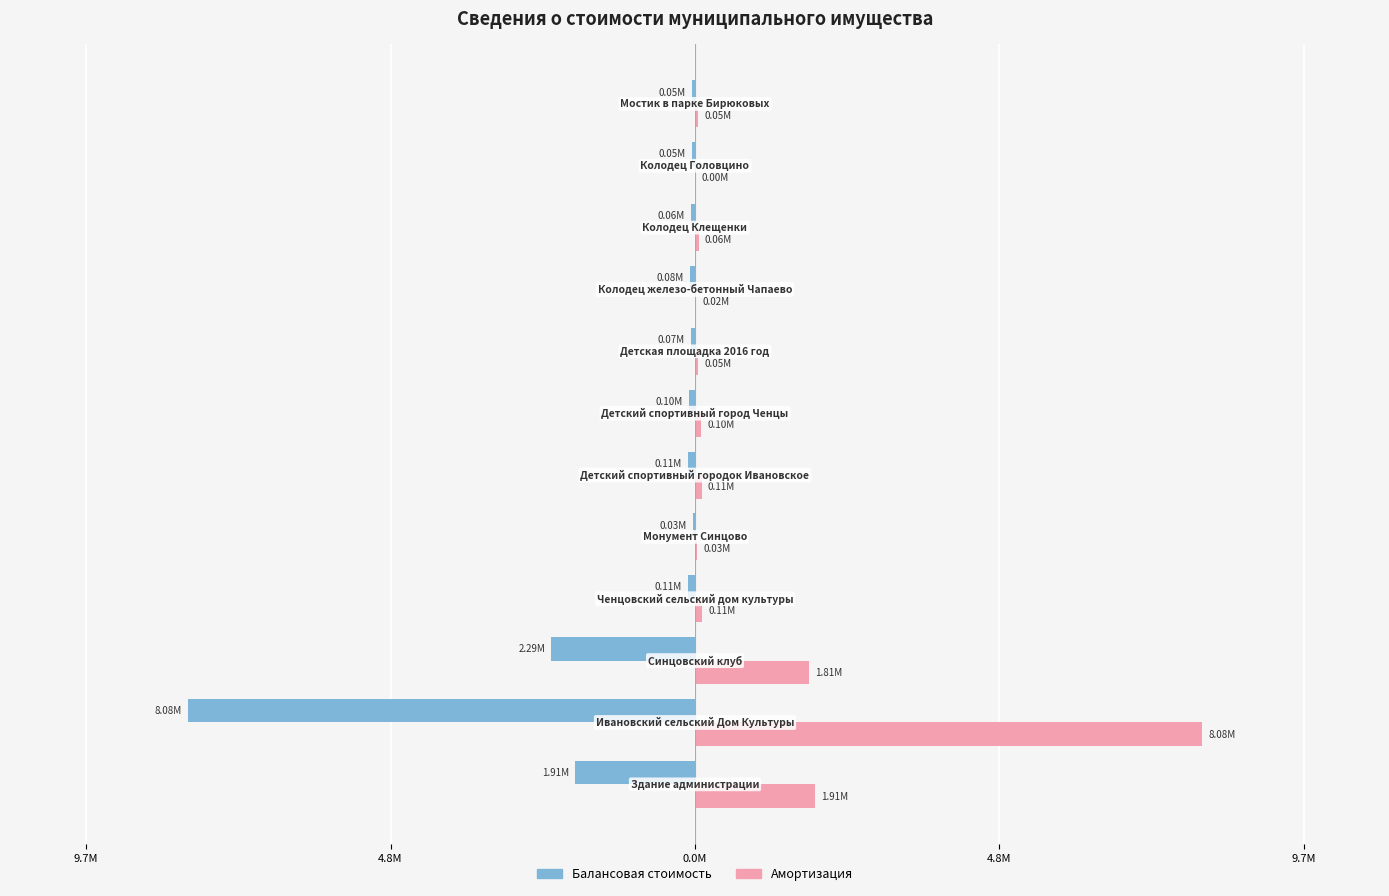

What are all the series names shown in the legend?

Балансовая стоимость, Амортизация